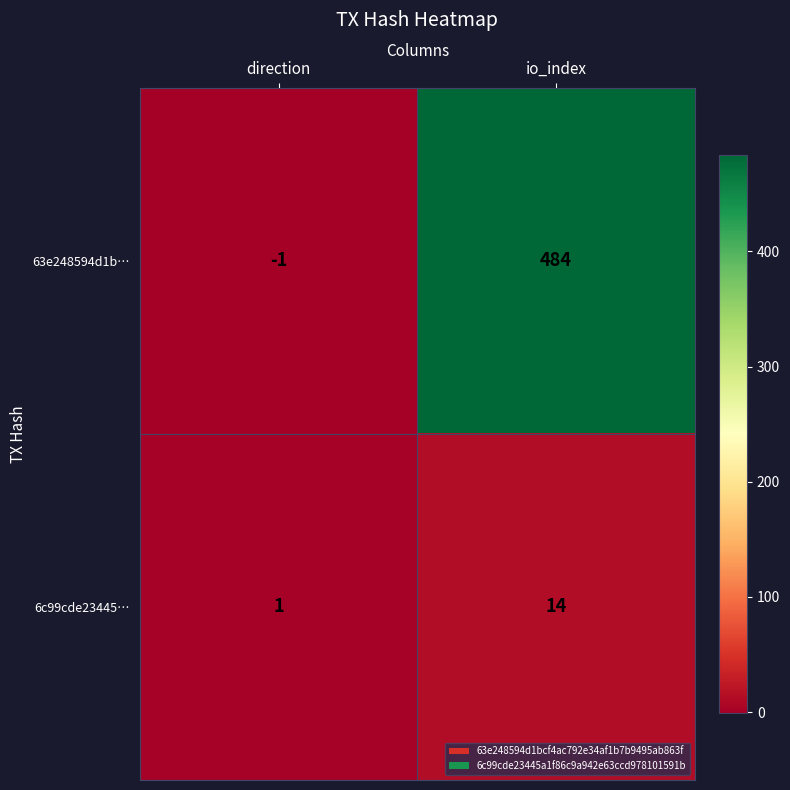

What is the spread (max minus min) of values at io_index?

470